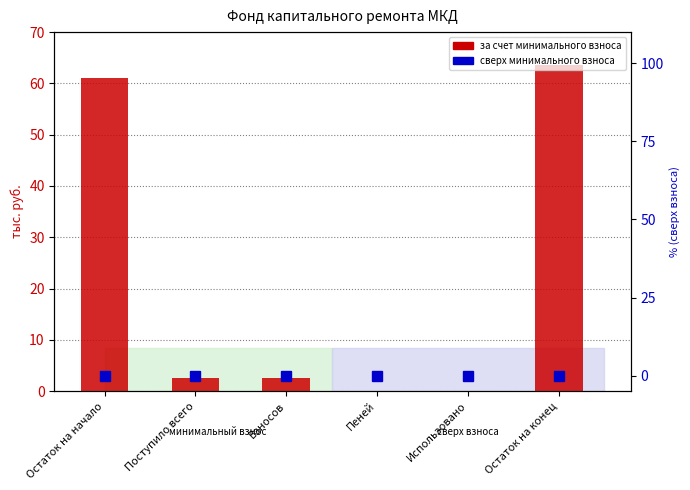

What is the spread (max minus min) of values at Остаток на конец?

63.6